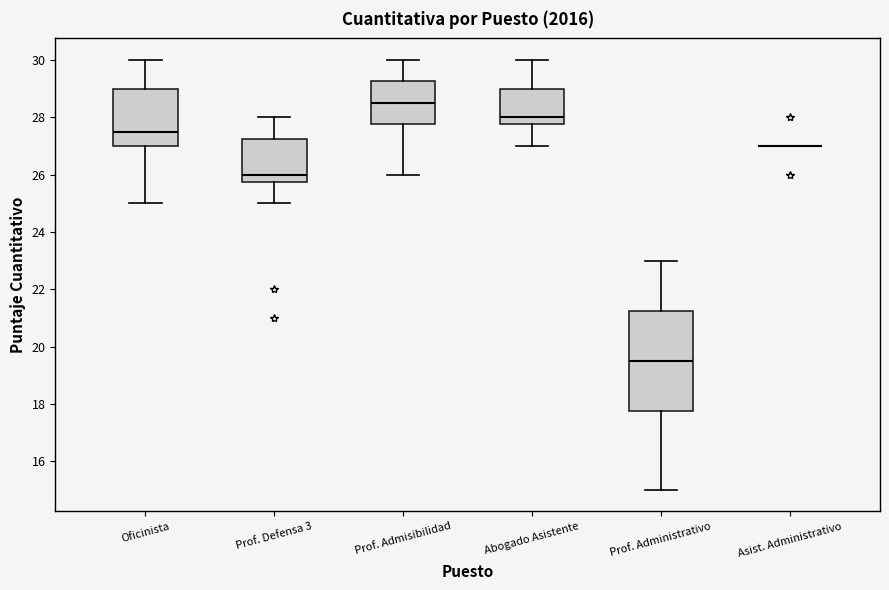

Comparing the boxes themselves (not the whiskers), which one is the tallest?

Prof. Administrativo